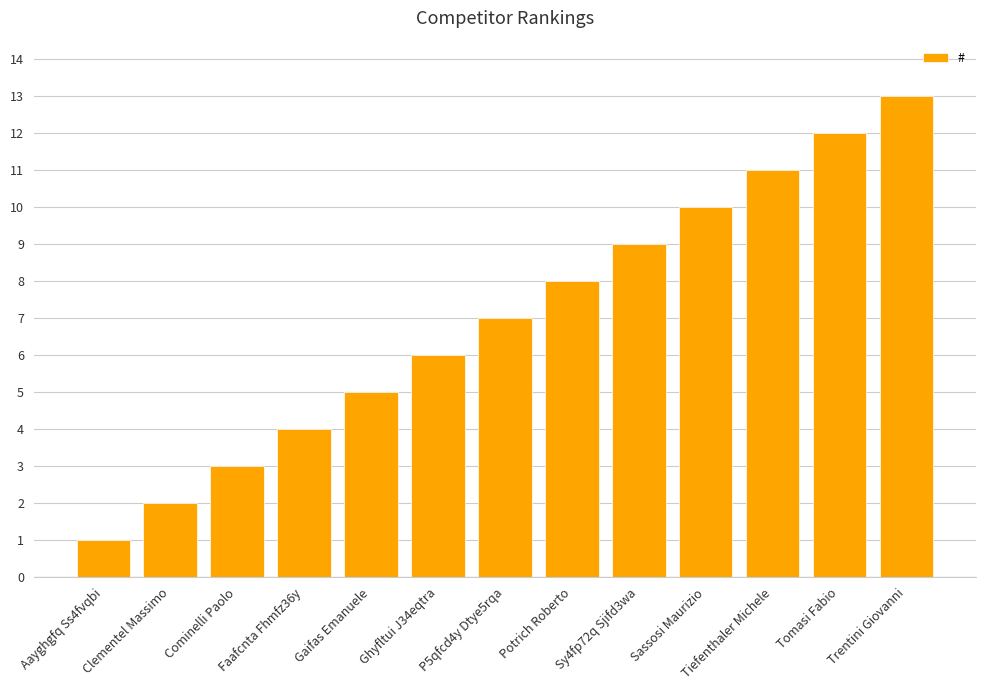

At which label is the value closest to 7?

P5qfcd4y Dtye5rqa